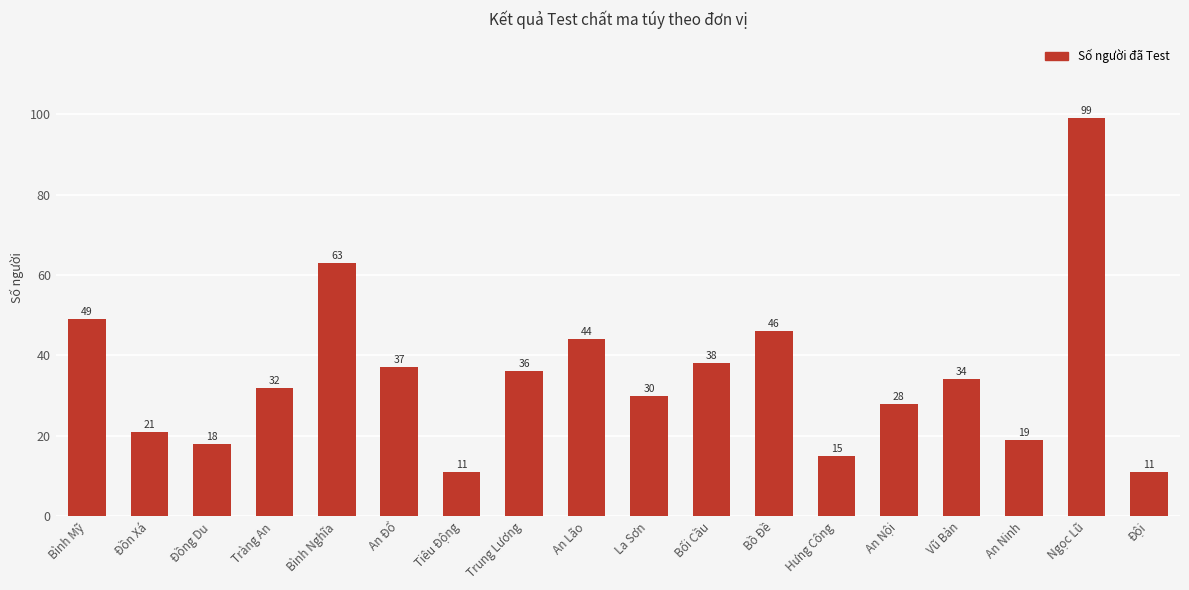

The value at Ngọc Lũ is 99. True or false?

True